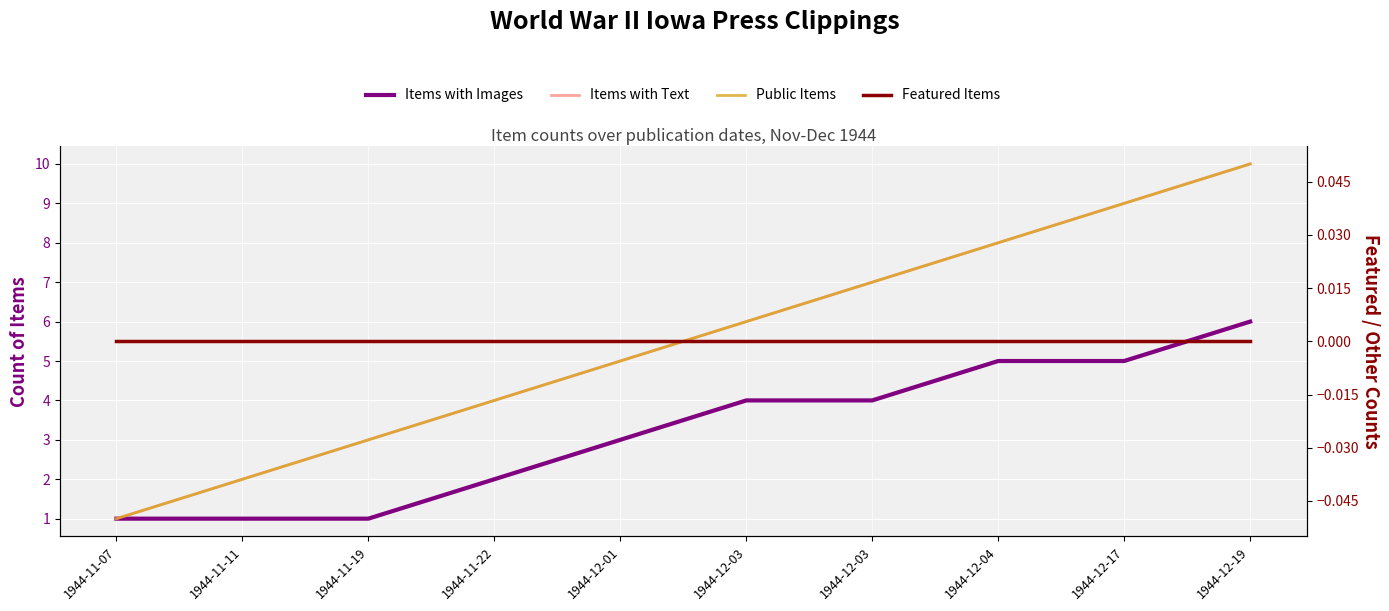

Is this an area chart (filled region under the line)?

No